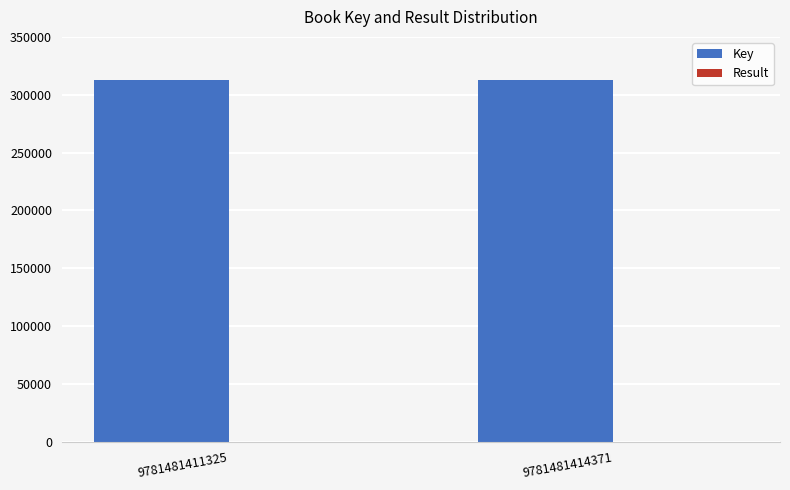

What is the greatest value displayed?

312743